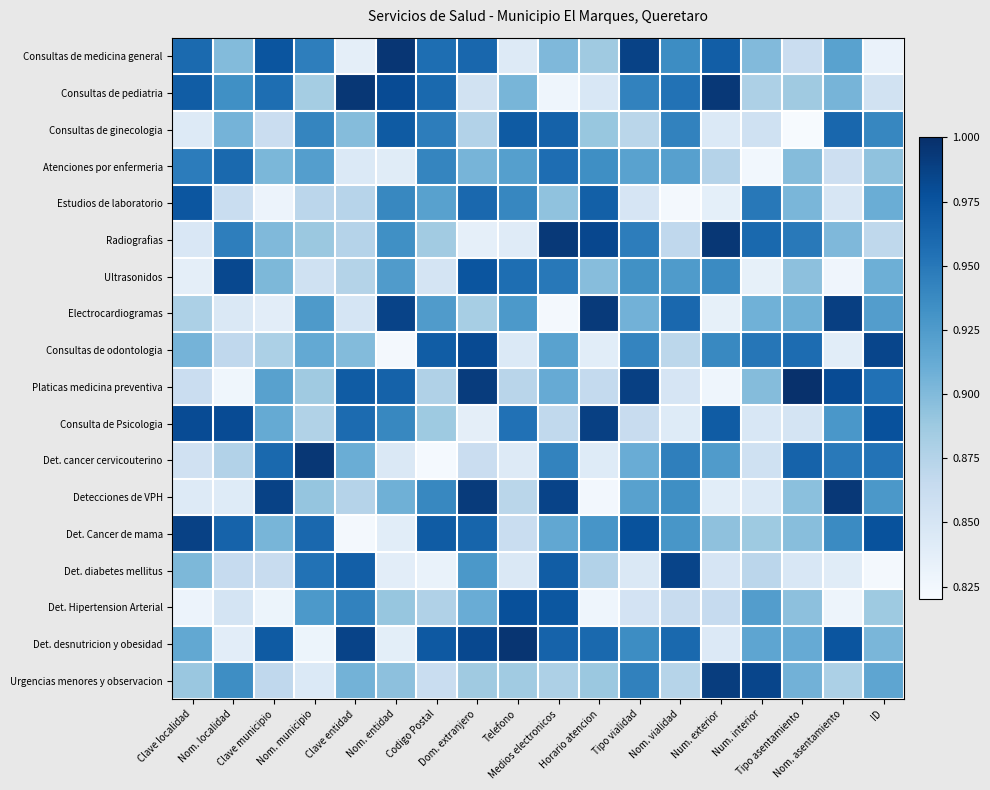

How many categories are shown in the chart?

18